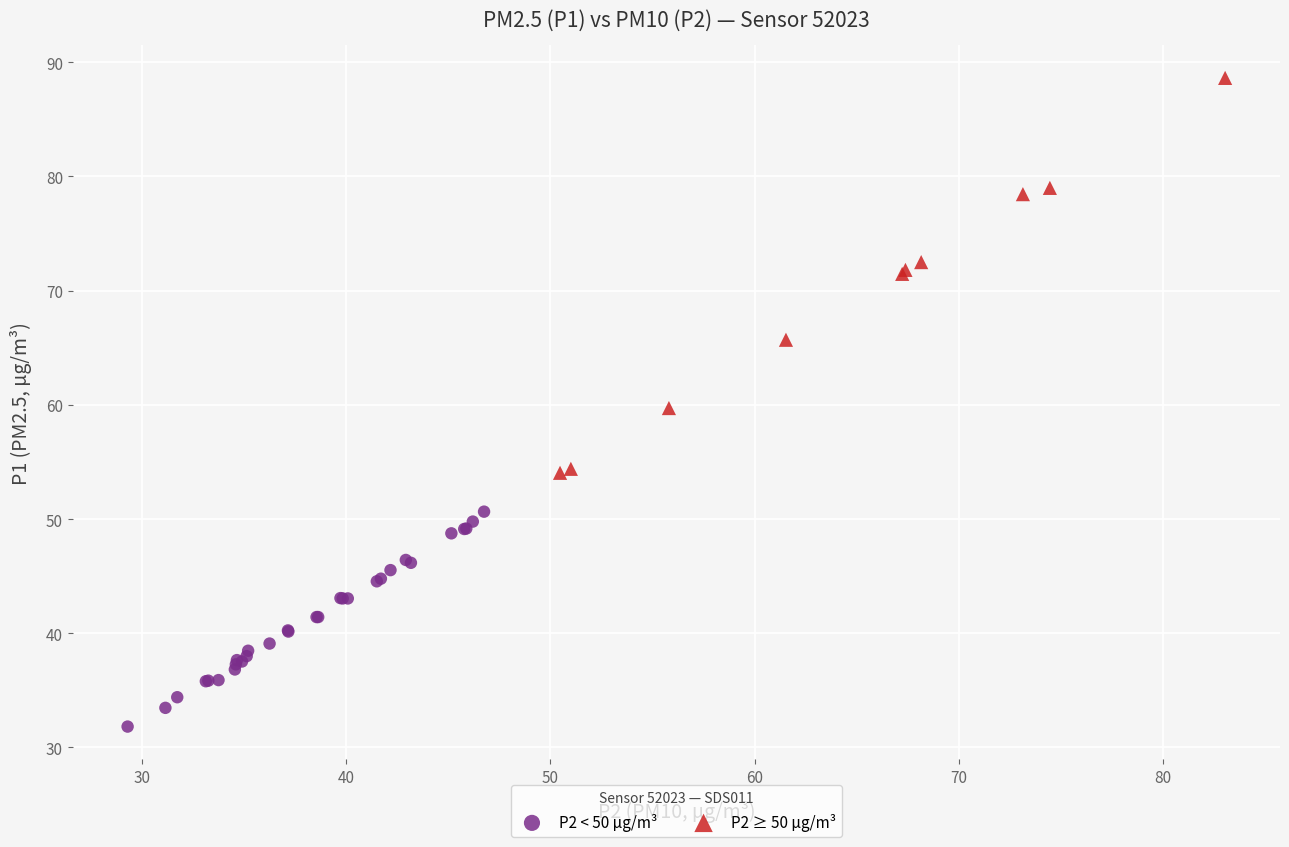

Which series contains the highest Y value?

P2 ≥ 50 µg/m³